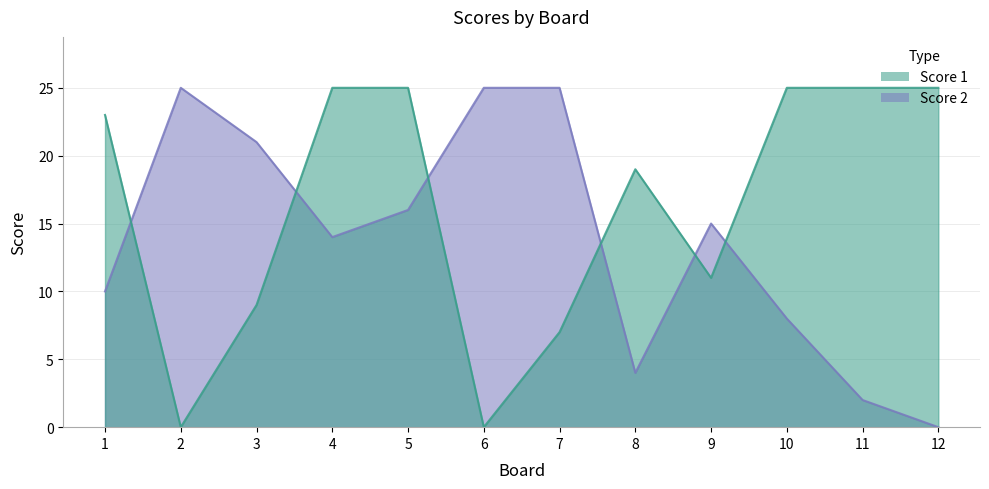

Reading left to right, transcribe all the data shown in this chart.

Score 1: 1=23	2=0	3=9	4=25	5=25	6=0	7=7	8=19	9=11	10=25	11=25	12=25
Score 2: 1=10	2=25	3=21	4=14	5=16	6=25	7=25	8=4	9=15	10=8	11=2	12=0